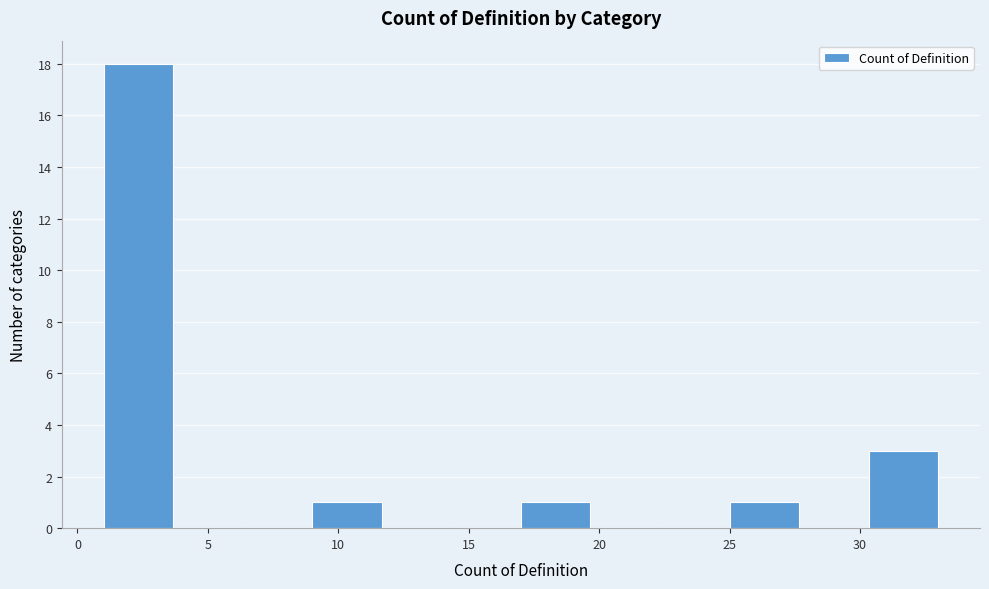

Reading left to right, transcribe this chart: for each bar, give the range it covers on the x-axis and its height. Neither the bar edges nor the heights are printed on the chart, so give them approximately, as read against the axes.

1.0 to 3.5: 18
3.5 to 6.5: 0
6.5 to 9.0: 0
9.0 to 11.5: 1
11.5 to 14.5: 0
14.5 to 17.0: 0
17.0 to 19.5: 1
19.5 to 22.5: 0
22.5 to 25.0: 0
25.0 to 27.5: 1
27.5 to 30.5: 0
30.5 to 33.0: 3